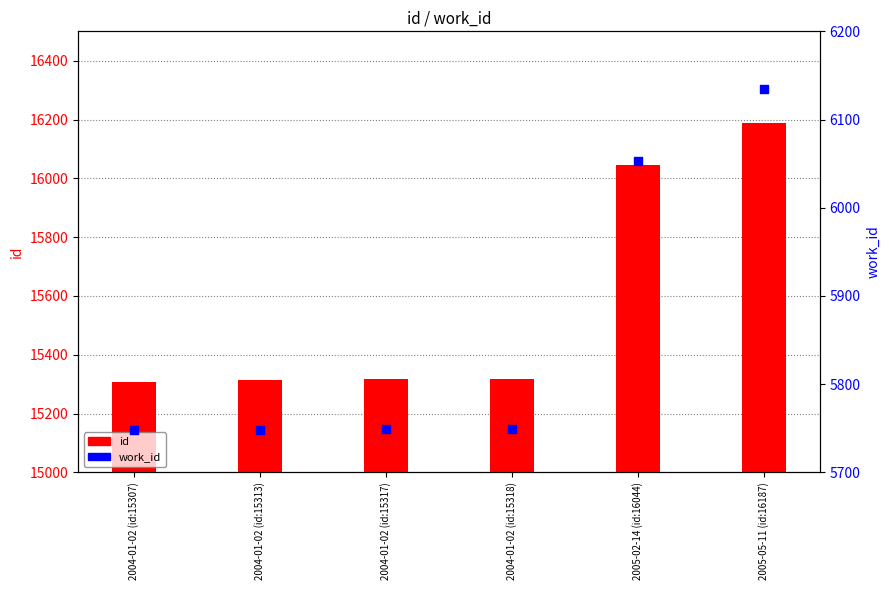

Which series has the largest total across all categories?

id